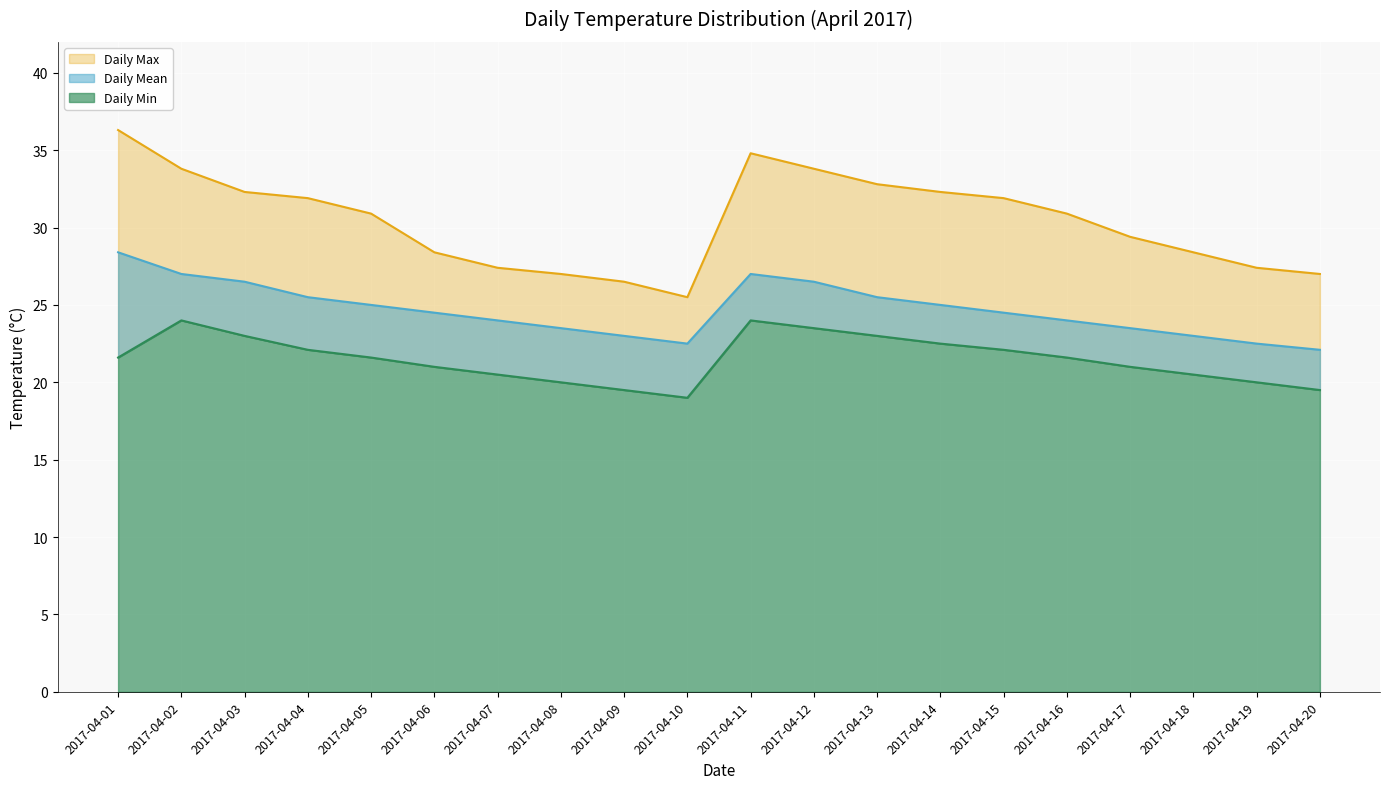

Which series changed the most between 2017-04-08 and 2017-04-19?

Daily Mean